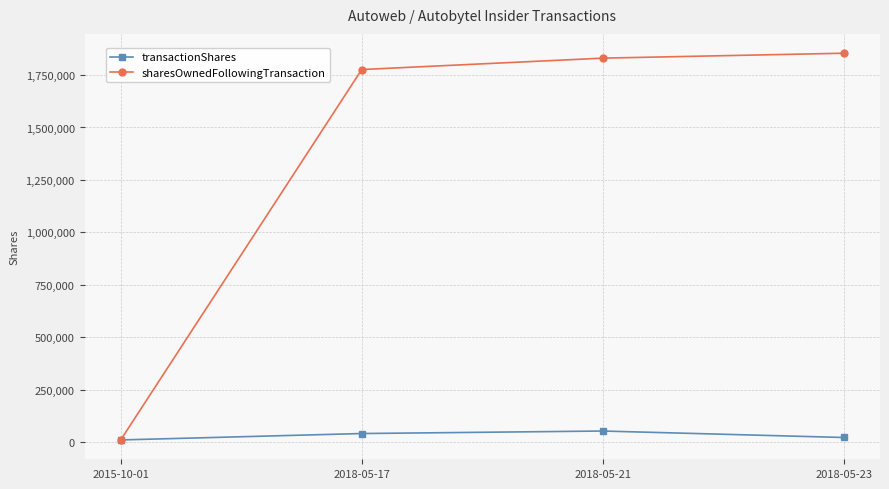

True or false: transactionShares has a value of 23430 at 2018-05-23.

True